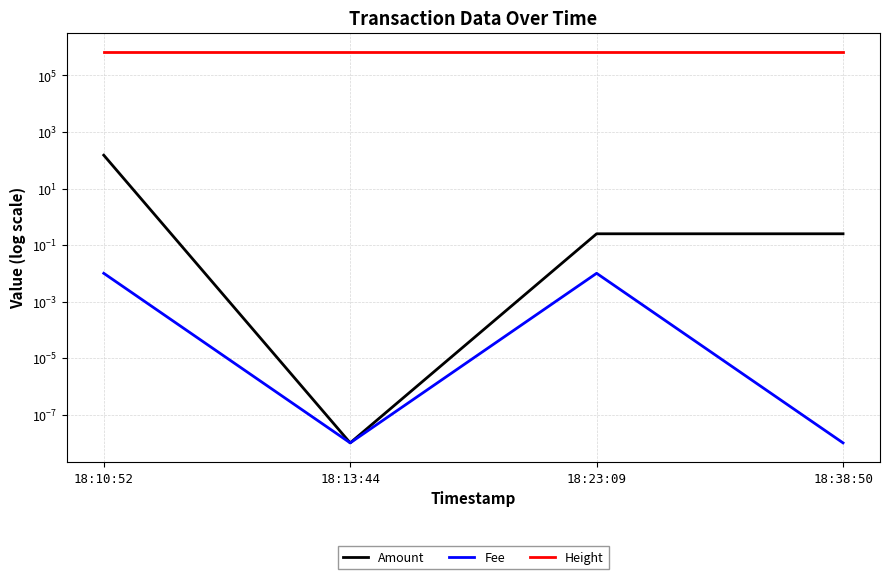

Does the chart have visible grid lines?

Yes